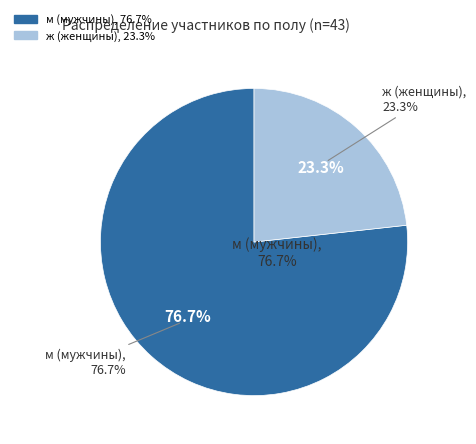

Is Ж56 the majority of the pie?

No